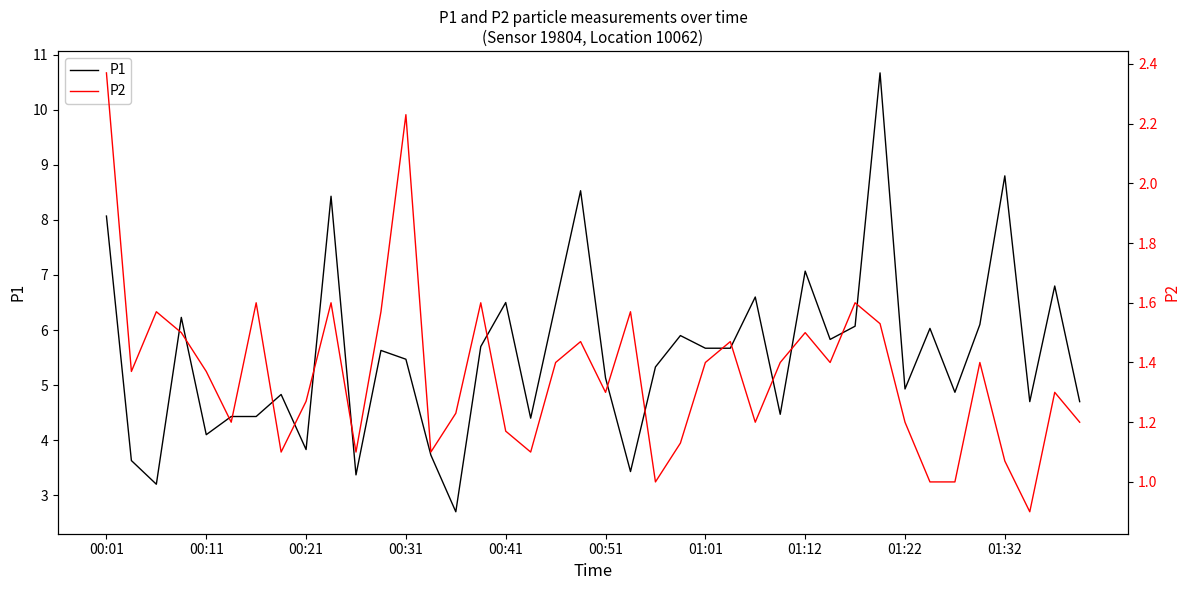

How many lines are shown in the chart?

2